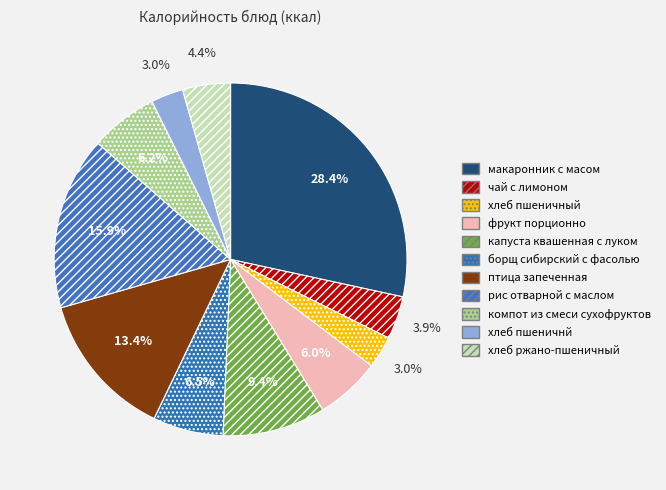

To the nearest percent, what percentage of the pie is борщ сибирский с фасолью?

6%